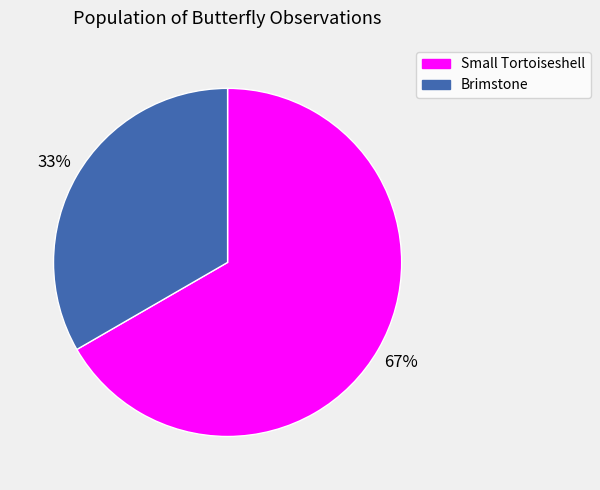

Which category accounts for the majority?

Small Tortoiseshell